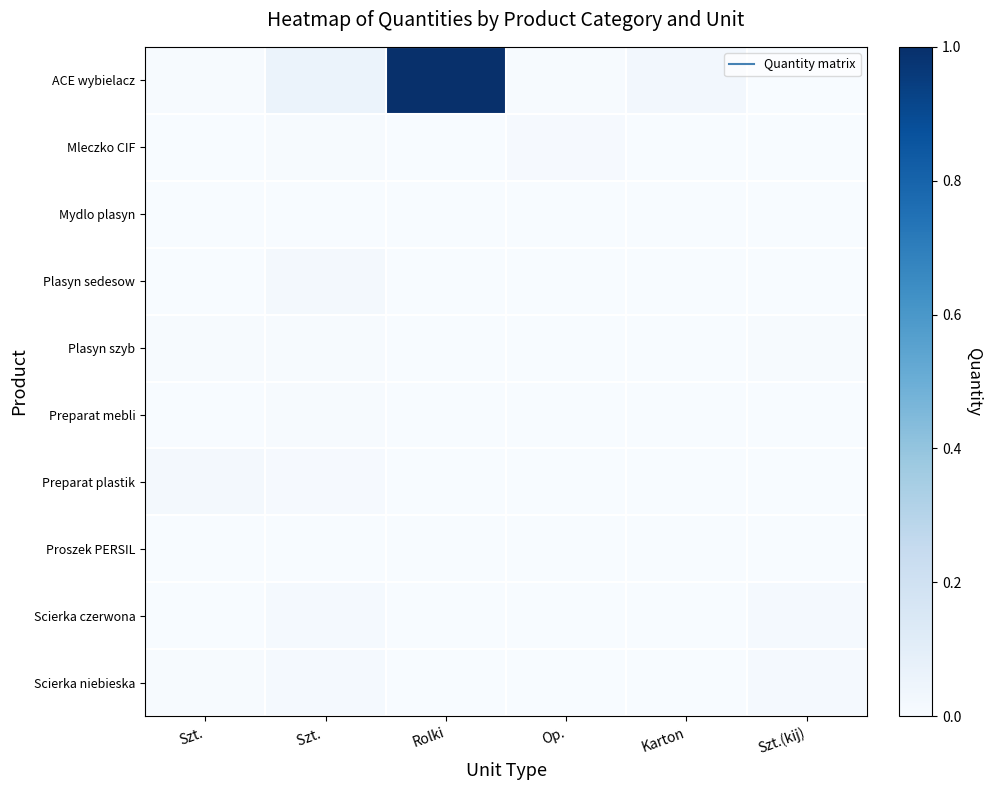

At which category is the sum across all series the highest?

Rolki